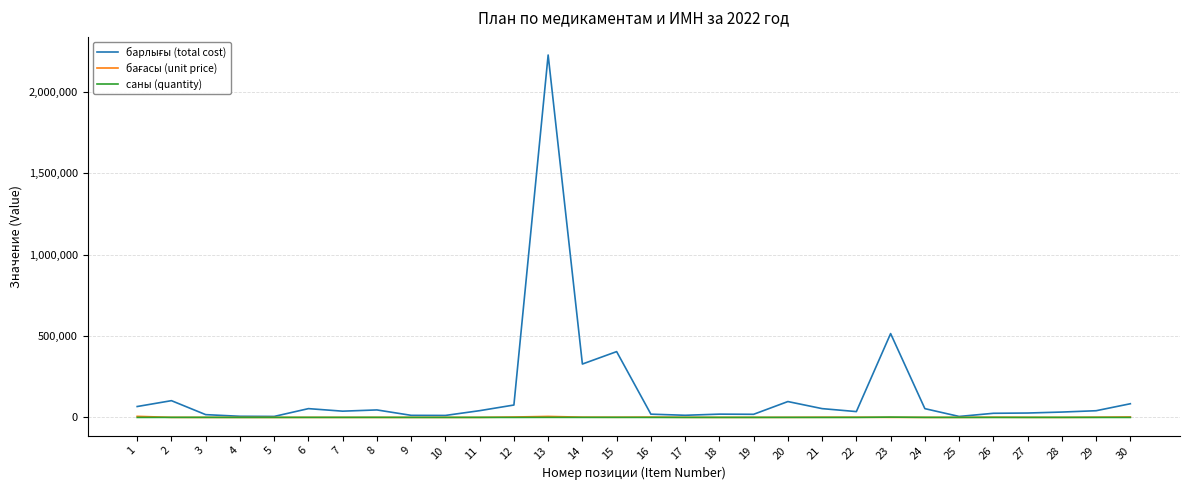

At which category is the sum across all series the highest?

13